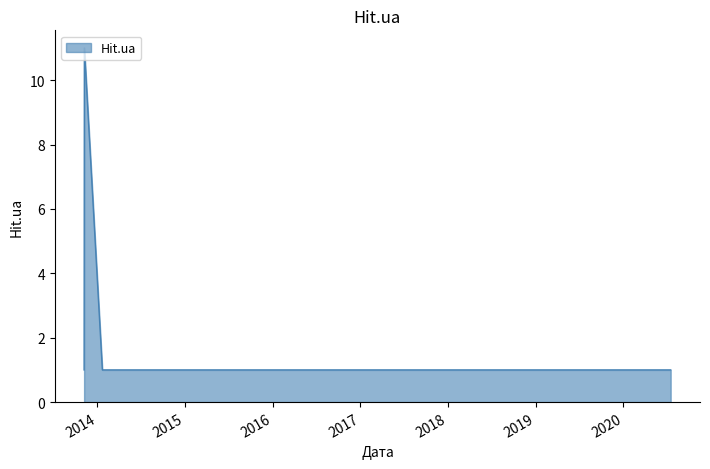

What is the sum of all values?

18